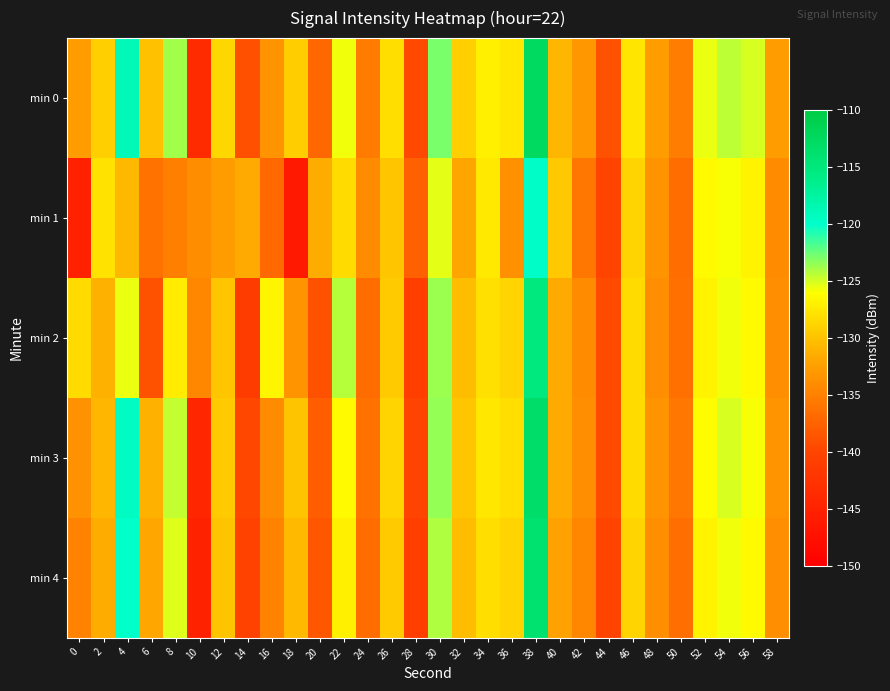

What is the difference between the highest and lowest values at 38?

7.2